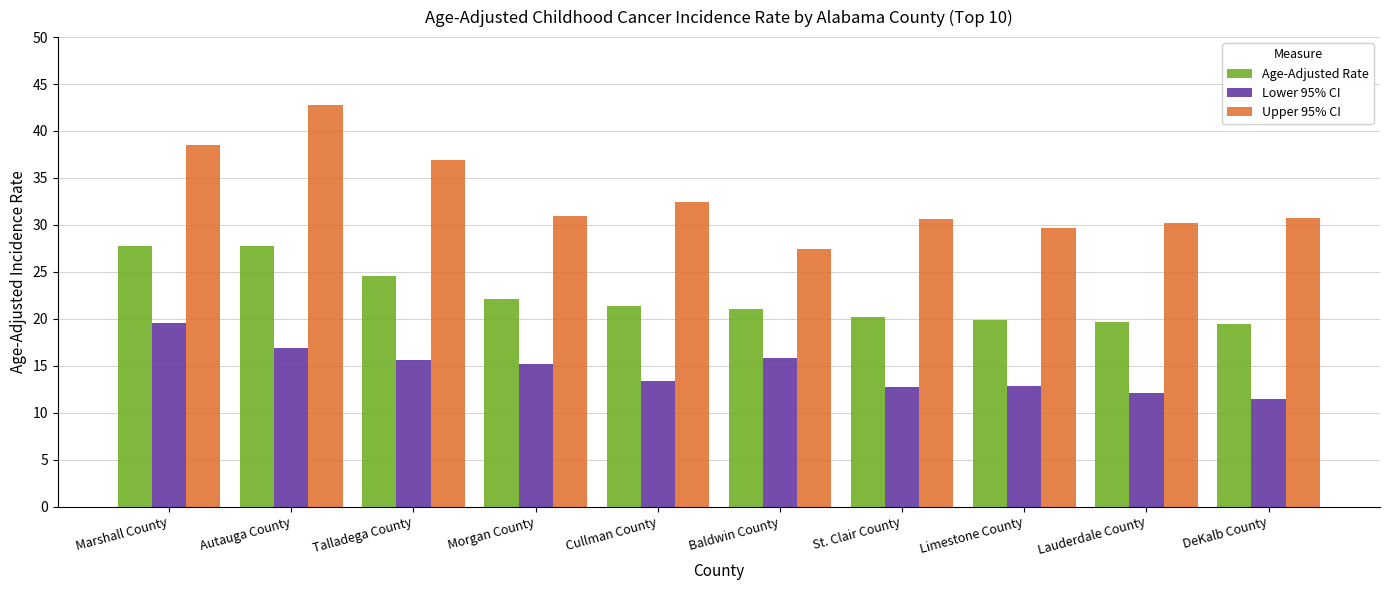

What is the label of the 3rd bar from the left?

Talladega County